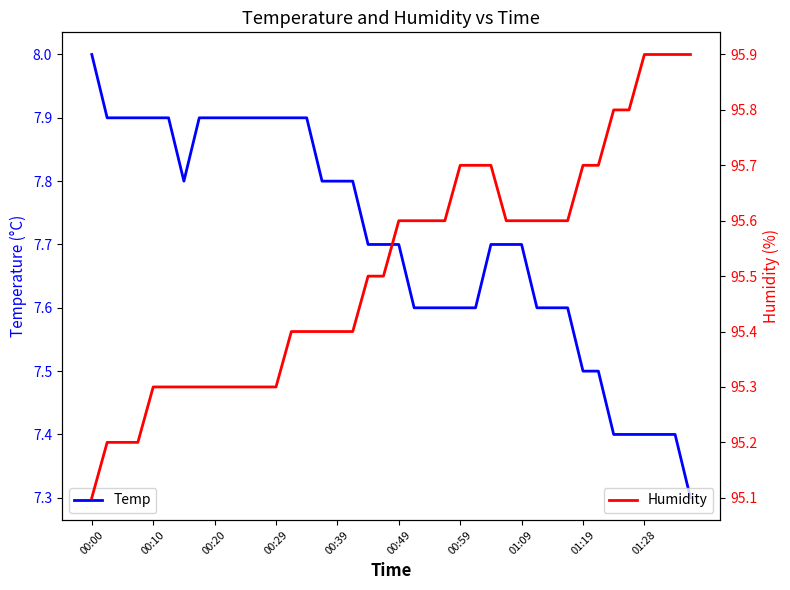

Which series has the largest total across all categories?

Humidity